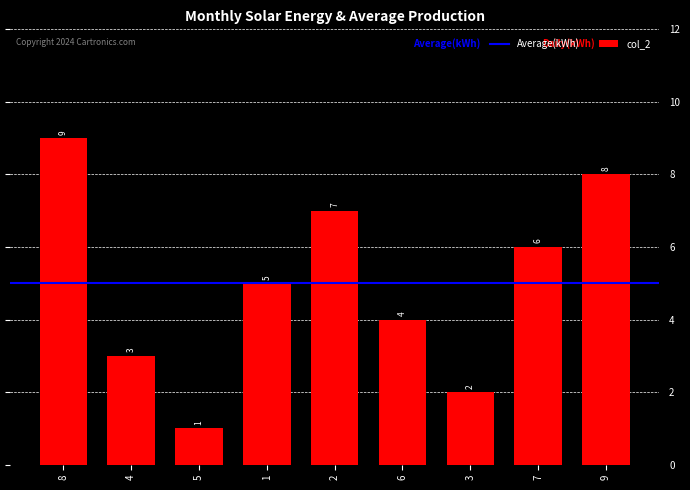

What is the difference between the second highest and minimum values?

7